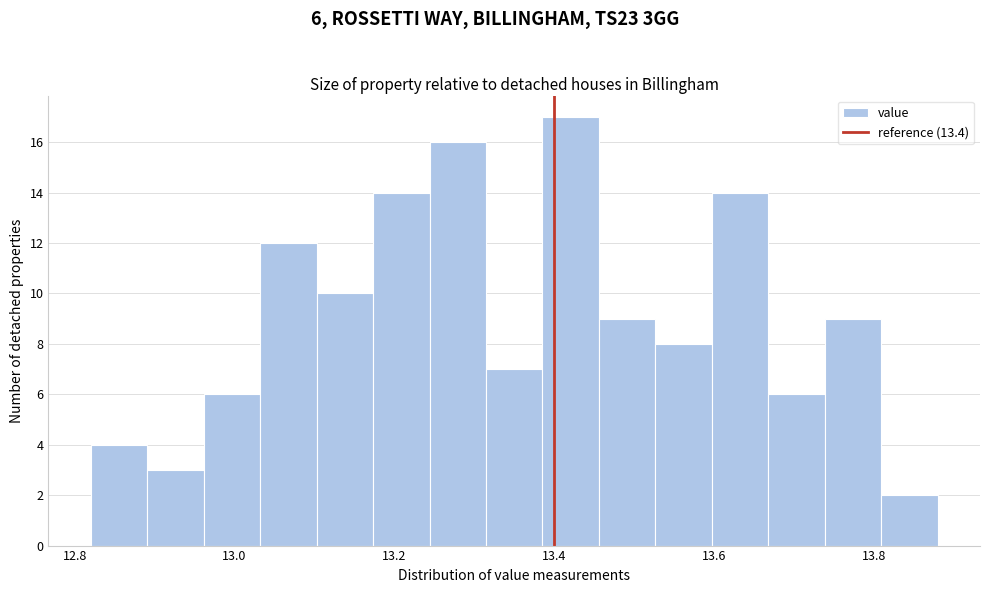

Around what value on the x-axis is the tallest bar? Give the approximate position of its centre, as read against the axis.

13.42